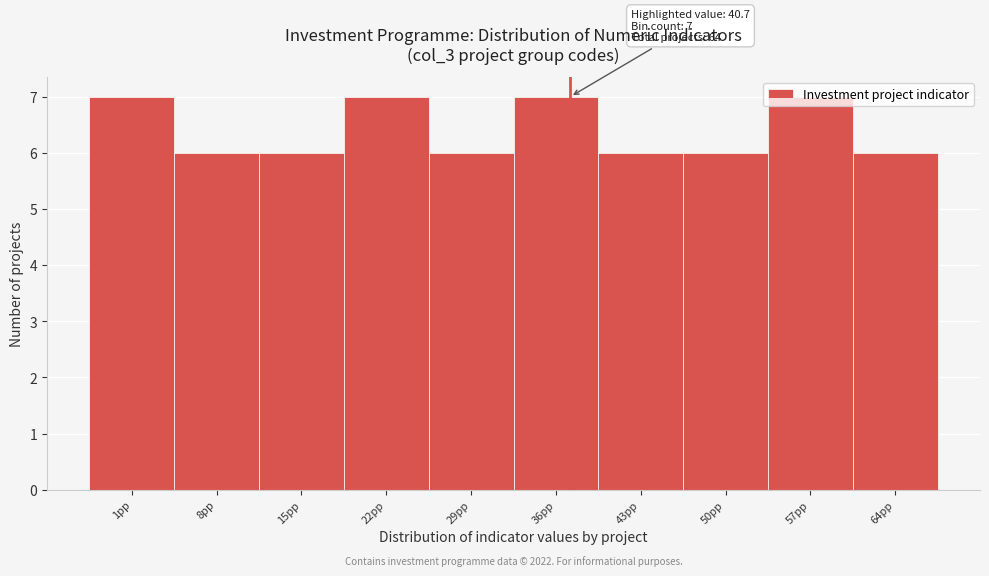

What is the sum of the values at 1pp and 36pp?

14